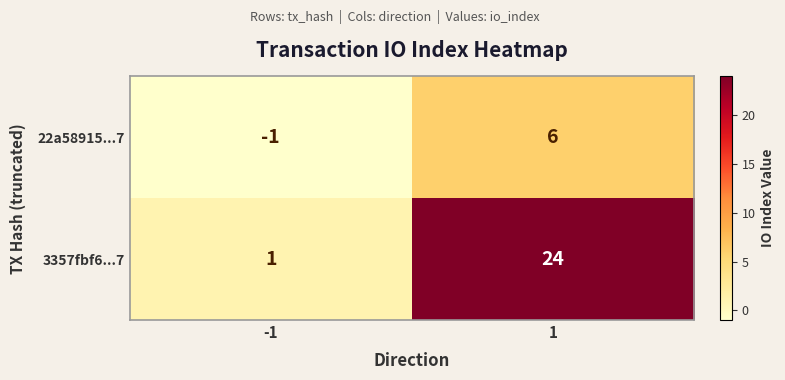

The 22a58915...7 series shows -2 at -1. True or false?

False